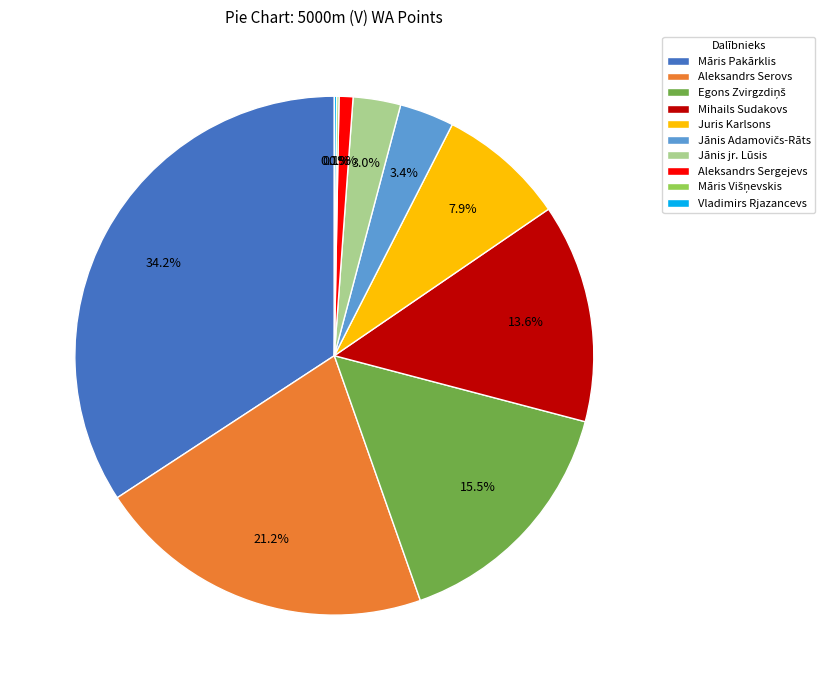

What percentage do Juris Karlsons and Jānis jr. Lūsis together represent?

10.9%